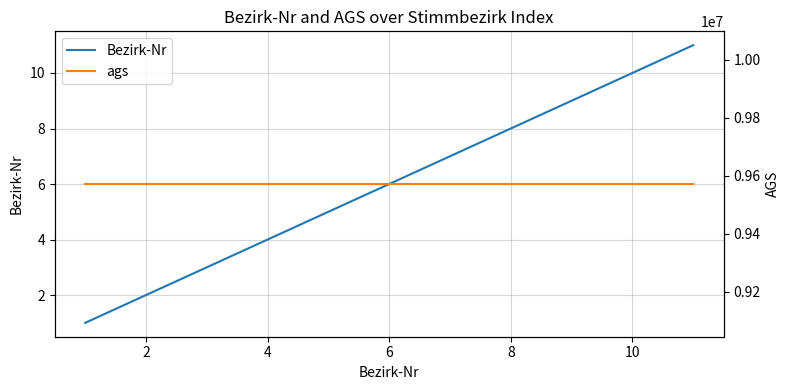

Which series has the largest range (max minus min)?

Bezirk-Nr